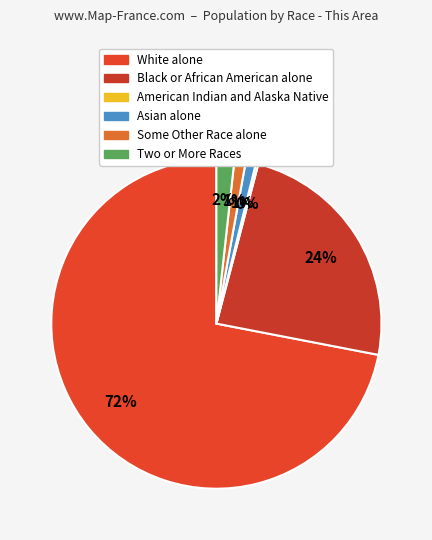

True or false: Black or African American alone accounts for 24% of the total.

True